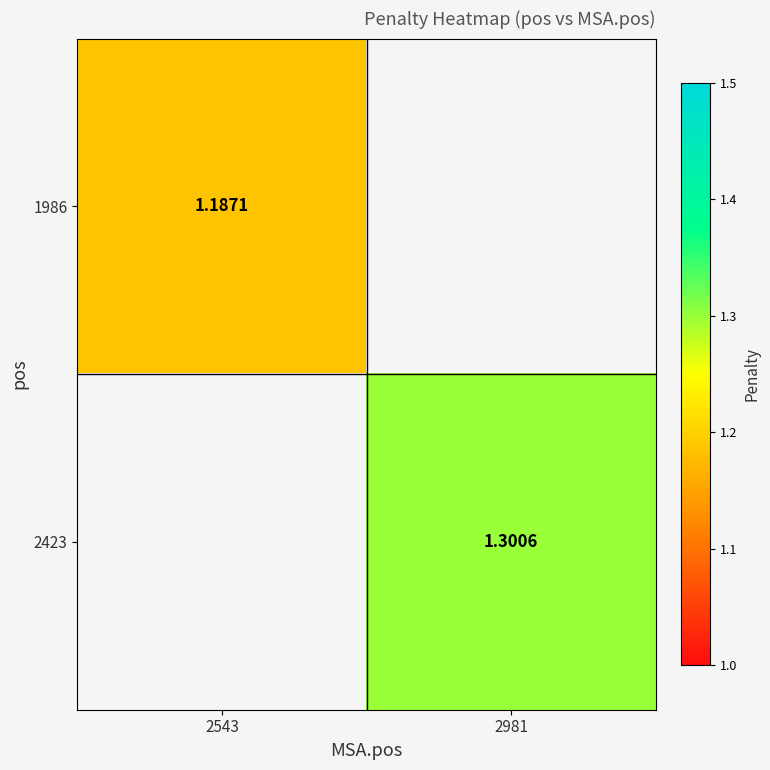

Count the number of data series in this chart.

2